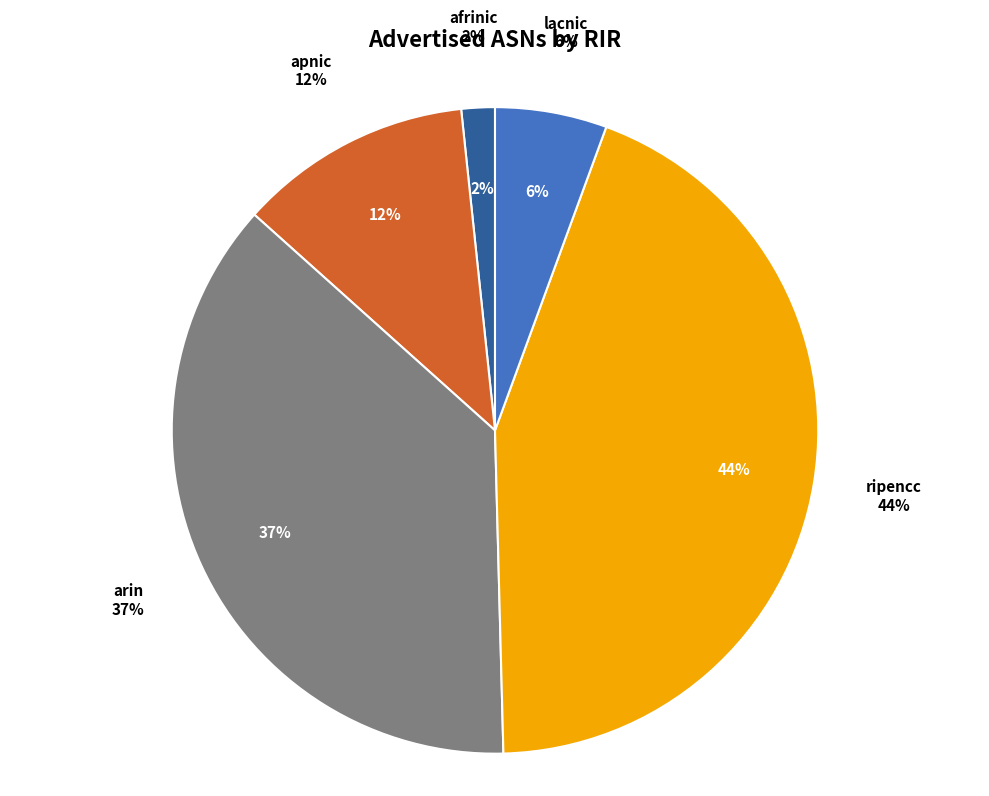

To the nearest percent, what is the combined percentage of lacnic and arin?

43%